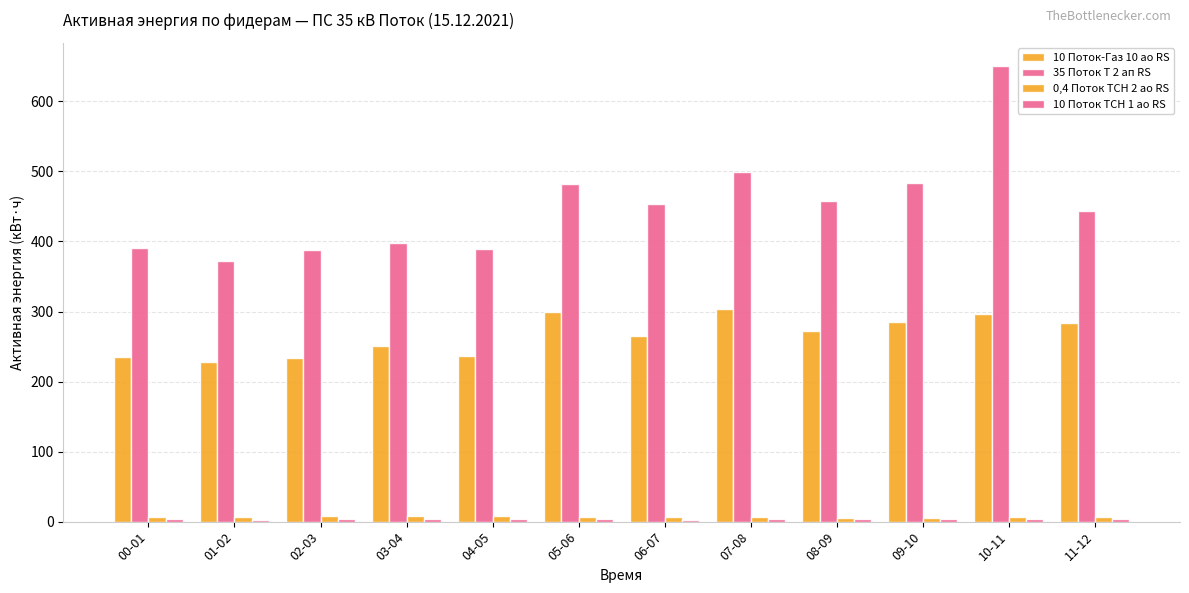

What is the value of the 0,4 Поток ТСН 2 ао RS bar at the 12th from the left?

6.6